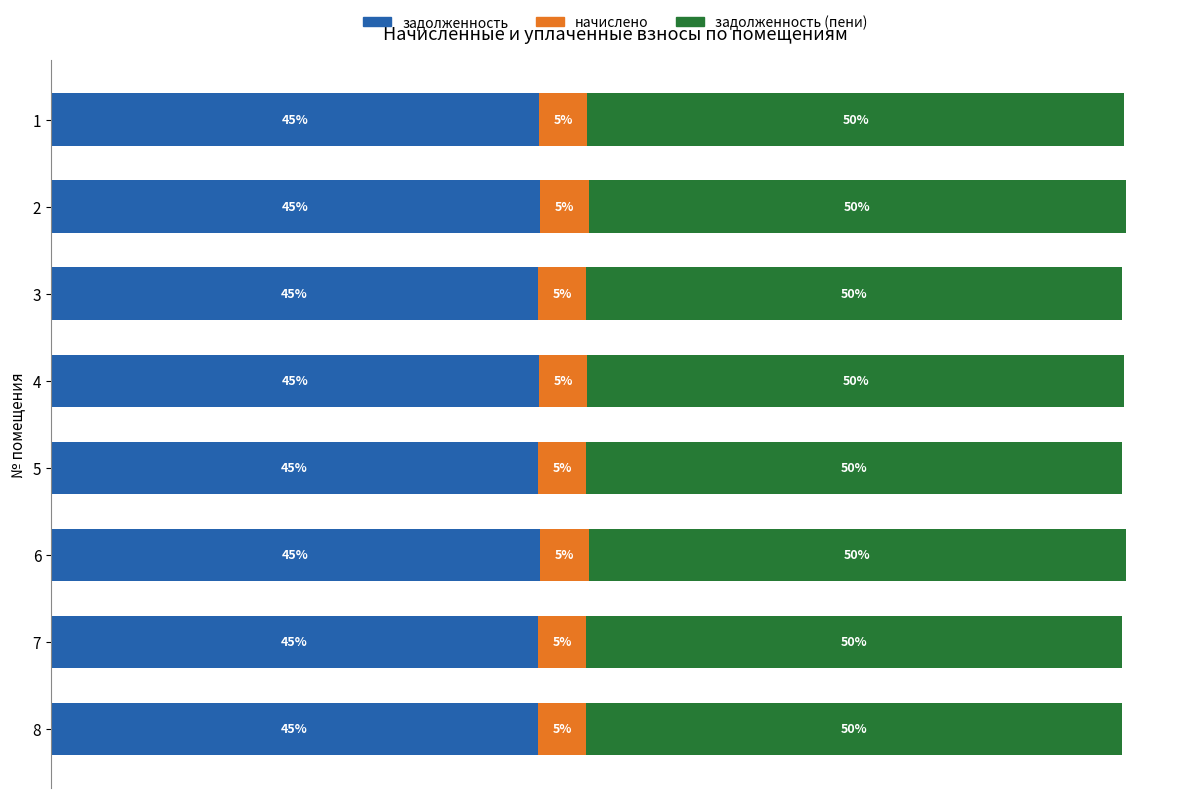

Reading left to right, transcribe all the data shown in this chart.

задолженность: 18897.6	18936.7	18858.2	18897.6	18858.2	18936.7	18858.2	18858.2
начислено: 1875.9	1879.8	1872.0	1875.9	1872.0	1879.8	1872.0	1872.0
задолженность (пени): 20773.5	20816.5	20730.2	20773.5	20730.2	20816.5	20730.2	20730.2